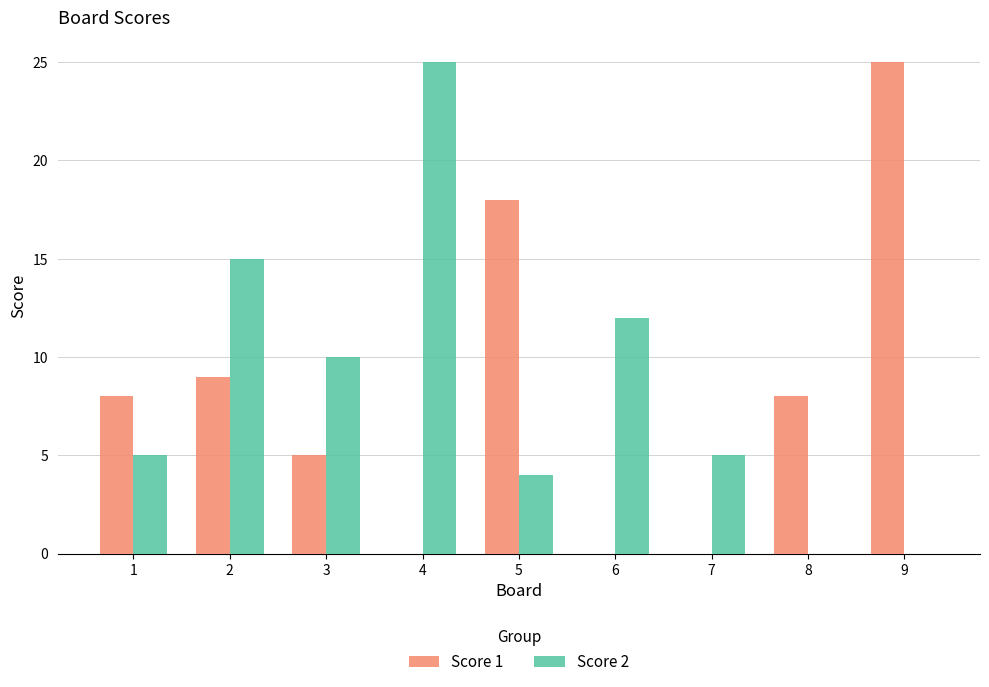

What is the approximate value of Score 1 at 2?

9